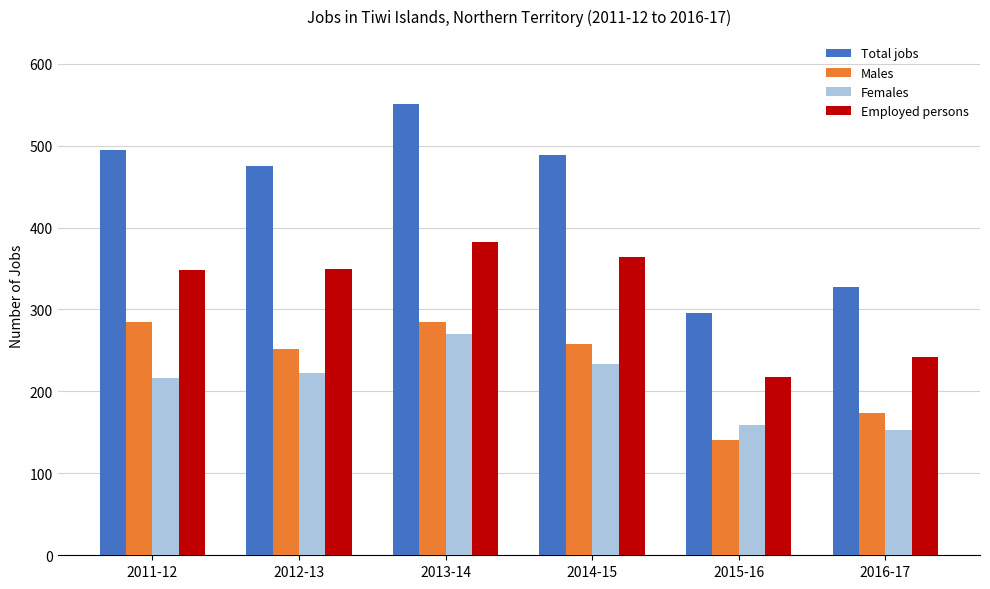

What is the difference between the maximum and minimum values in the Males series?

144